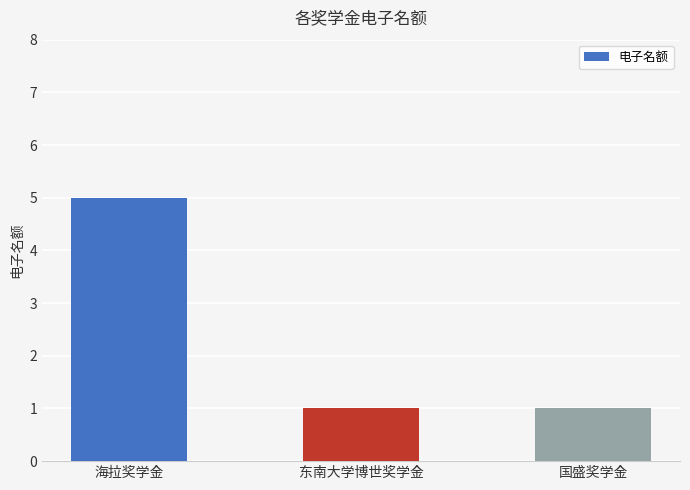

Reading left to right, what are all the values shown in this chart?

5	1	1